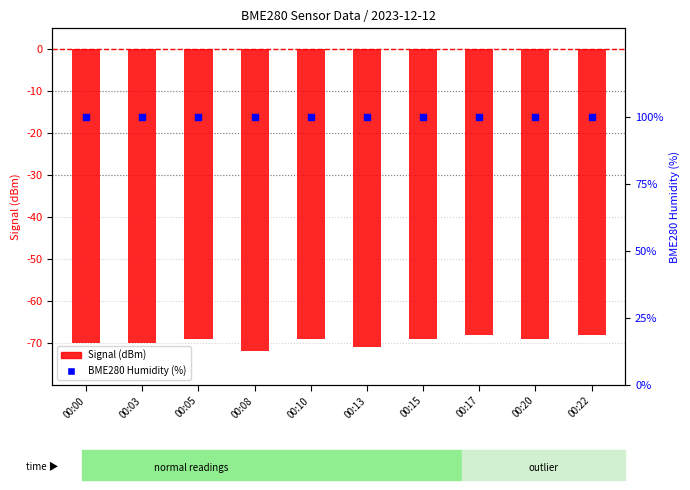

Is the value of Signal (dBm) at 00:15 greater than the value of BME280 Humidity (%) at 00:05?

No